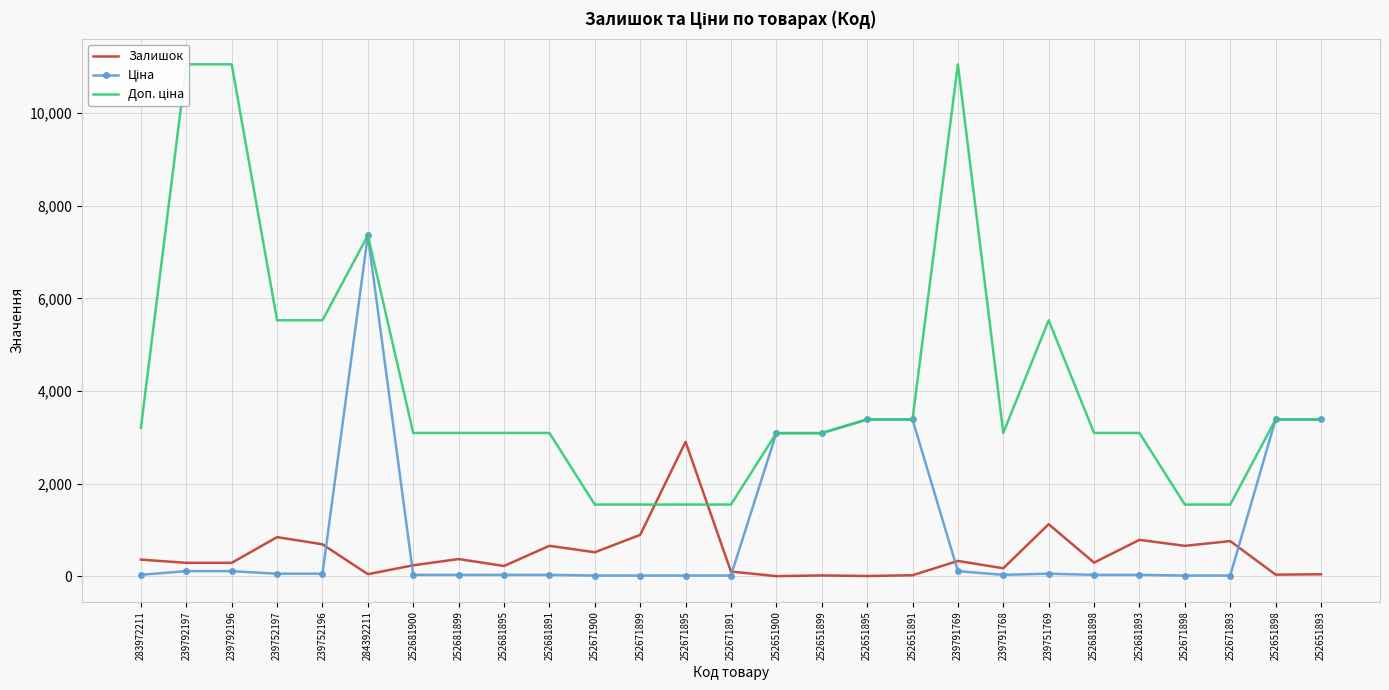

True or false: Ціна and Залишок cross at least once.

True